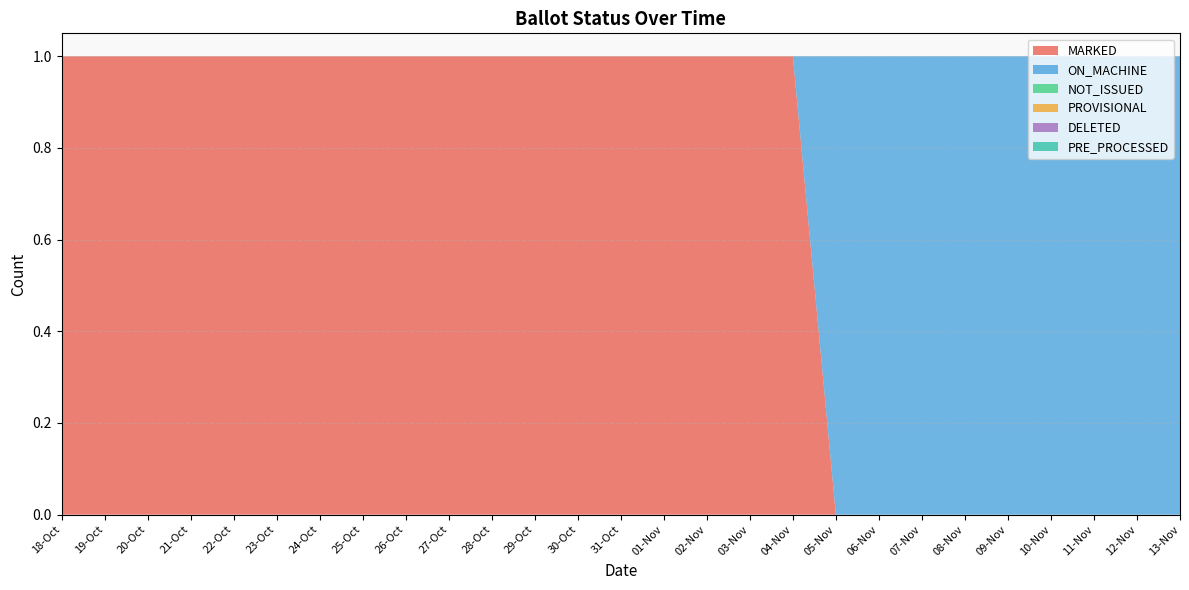

Reading right to left, what are all the values shown in this chart?

MARKED: 13-Nov=0	12-Nov=0	11-Nov=0	10-Nov=0	09-Nov=0	08-Nov=0	07-Nov=0	06-Nov=0	05-Nov=0	04-Nov=1	03-Nov=1	02-Nov=1	01-Nov=1	31-Oct=1	30-Oct=1	29-Oct=1	28-Oct=1	27-Oct=1	26-Oct=1	25-Oct=1	24-Oct=1	23-Oct=1	22-Oct=1	21-Oct=1	20-Oct=1	19-Oct=1	18-Oct=1
ON_MACHINE: 13-Nov=1	12-Nov=1	11-Nov=1	10-Nov=1	09-Nov=1	08-Nov=1	07-Nov=1	06-Nov=1	05-Nov=1	04-Nov=0	03-Nov=0	02-Nov=0	01-Nov=0	31-Oct=0	30-Oct=0	29-Oct=0	28-Oct=0	27-Oct=0	26-Oct=0	25-Oct=0	24-Oct=0	23-Oct=0	22-Oct=0	21-Oct=0	20-Oct=0	19-Oct=0	18-Oct=0
NOT_ISSUED: 13-Nov=0	12-Nov=0	11-Nov=0	10-Nov=0	09-Nov=0	08-Nov=0	07-Nov=0	06-Nov=0	05-Nov=0	04-Nov=0	03-Nov=0	02-Nov=0	01-Nov=0	31-Oct=0	30-Oct=0	29-Oct=0	28-Oct=0	27-Oct=0	26-Oct=0	25-Oct=0	24-Oct=0	23-Oct=0	22-Oct=0	21-Oct=0	20-Oct=0	19-Oct=0	18-Oct=0
PROVISIONAL: 13-Nov=0	12-Nov=0	11-Nov=0	10-Nov=0	09-Nov=0	08-Nov=0	07-Nov=0	06-Nov=0	05-Nov=0	04-Nov=0	03-Nov=0	02-Nov=0	01-Nov=0	31-Oct=0	30-Oct=0	29-Oct=0	28-Oct=0	27-Oct=0	26-Oct=0	25-Oct=0	24-Oct=0	23-Oct=0	22-Oct=0	21-Oct=0	20-Oct=0	19-Oct=0	18-Oct=0
DELETED: 13-Nov=0	12-Nov=0	11-Nov=0	10-Nov=0	09-Nov=0	08-Nov=0	07-Nov=0	06-Nov=0	05-Nov=0	04-Nov=0	03-Nov=0	02-Nov=0	01-Nov=0	31-Oct=0	30-Oct=0	29-Oct=0	28-Oct=0	27-Oct=0	26-Oct=0	25-Oct=0	24-Oct=0	23-Oct=0	22-Oct=0	21-Oct=0	20-Oct=0	19-Oct=0	18-Oct=0
PRE_PROCESSED: 13-Nov=0	12-Nov=0	11-Nov=0	10-Nov=0	09-Nov=0	08-Nov=0	07-Nov=0	06-Nov=0	05-Nov=0	04-Nov=0	03-Nov=0	02-Nov=0	01-Nov=0	31-Oct=0	30-Oct=0	29-Oct=0	28-Oct=0	27-Oct=0	26-Oct=0	25-Oct=0	24-Oct=0	23-Oct=0	22-Oct=0	21-Oct=0	20-Oct=0	19-Oct=0	18-Oct=0